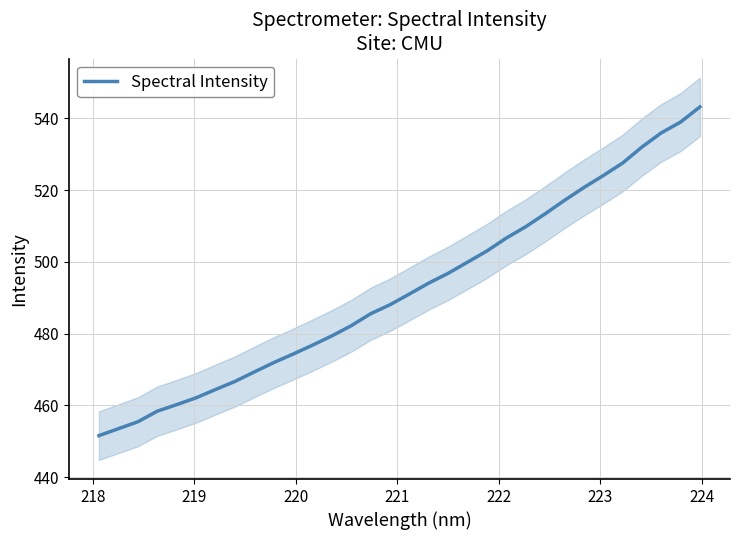

What is the highest value of the Spectral Intensity series?

543.2